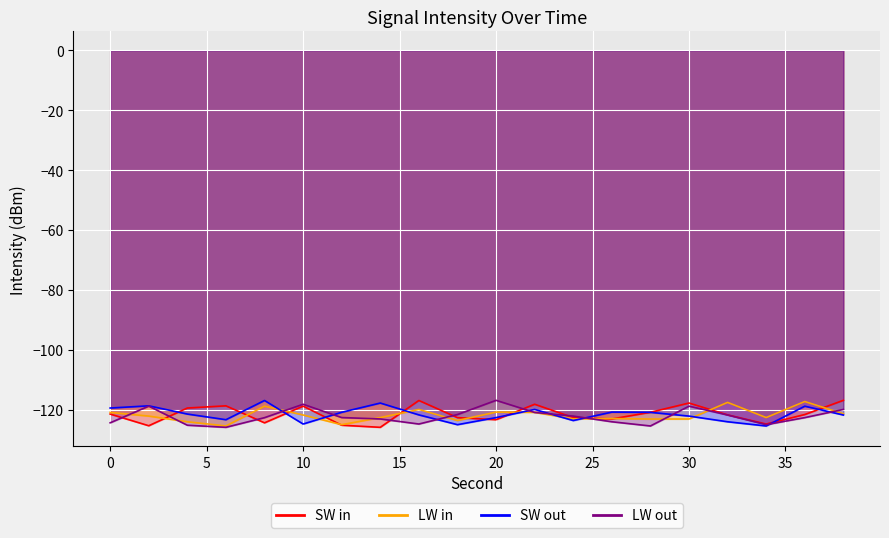

How many values in the SW in series are below -121?

12